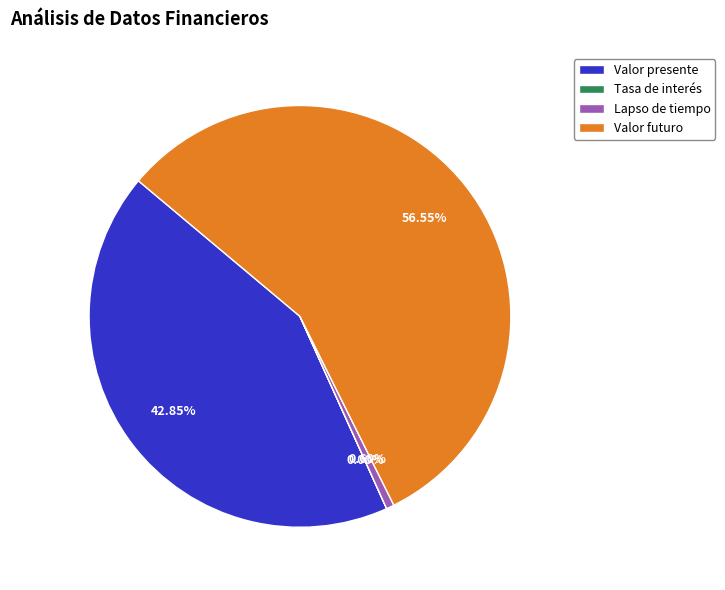

Which slice is the largest?

Valor futuro